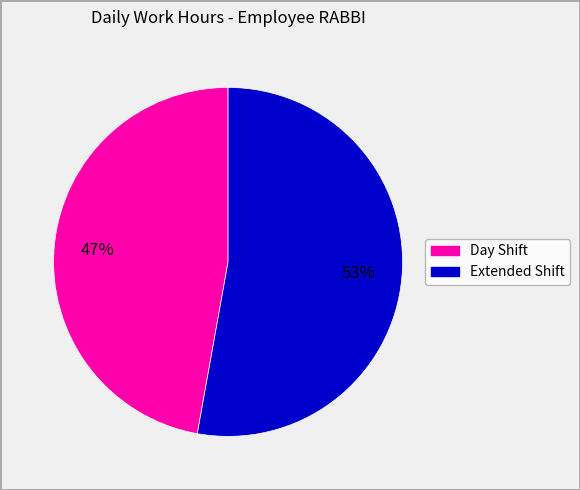

To the nearest percent, what is the average slice percentage?

50%